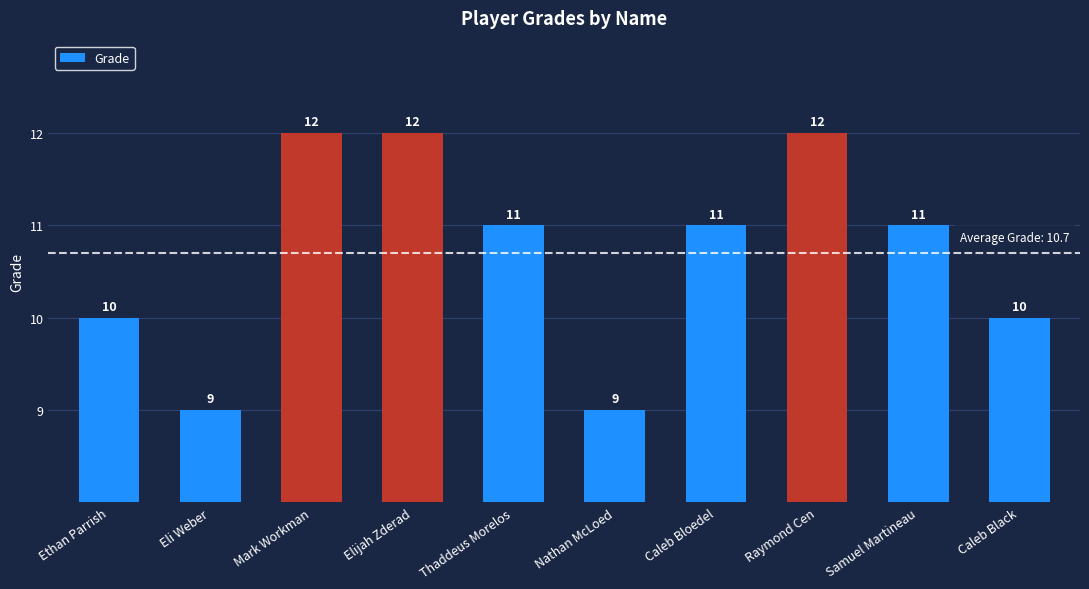

What is the label of the 5th bar from the left?

Thaddeus Morelos